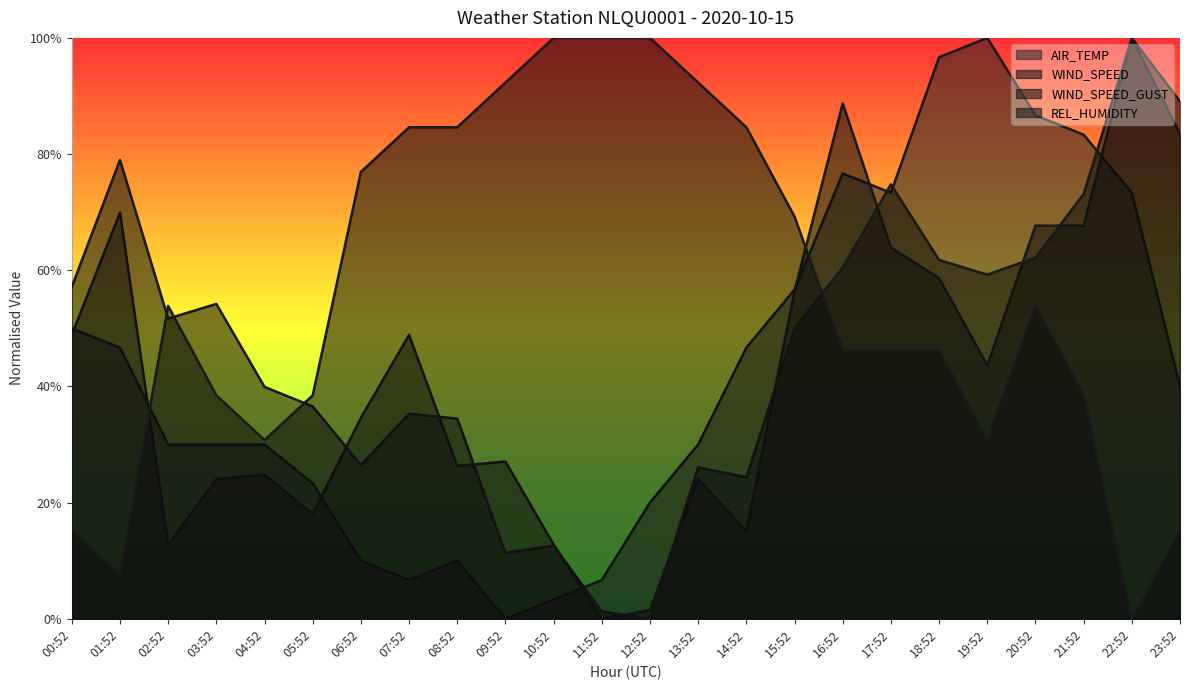

At 22:52, list the series in order from largest to smallest.

WIND_SPEED, WIND_SPEED_GUST, AIR_TEMP, REL_HUMIDITY